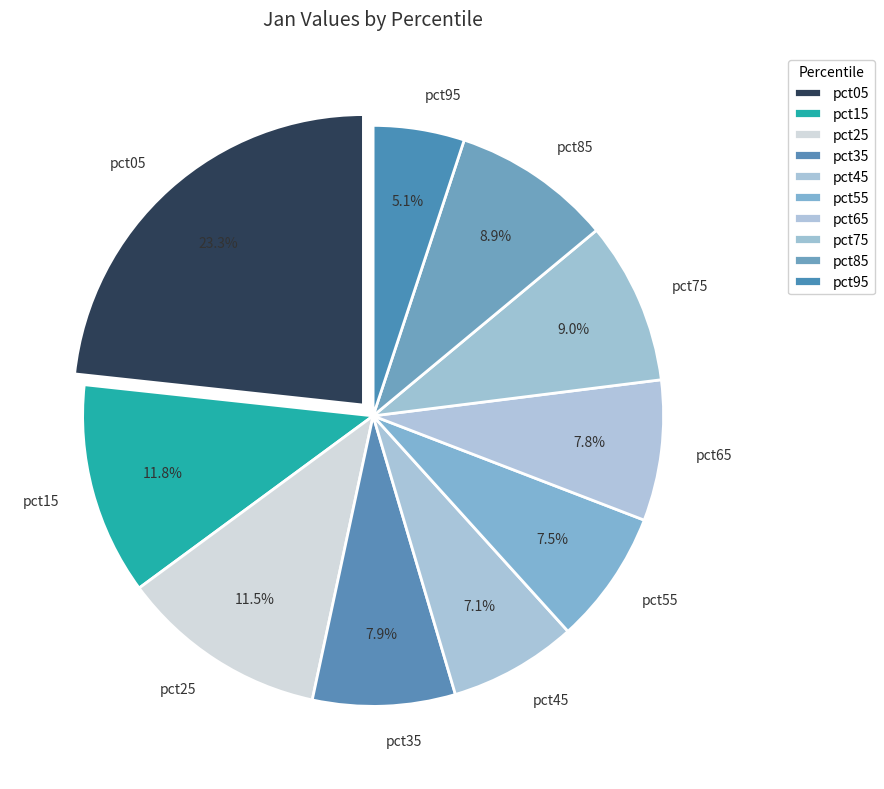

Do pct65 and pct95 together represent more than half of the pie?

No